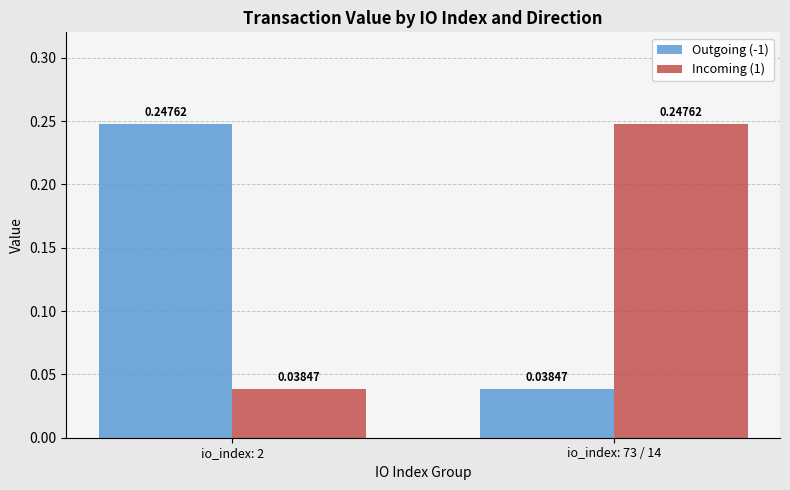

The value of Outgoing (-1) at io_index: 2 is 0.1. True or false?

False